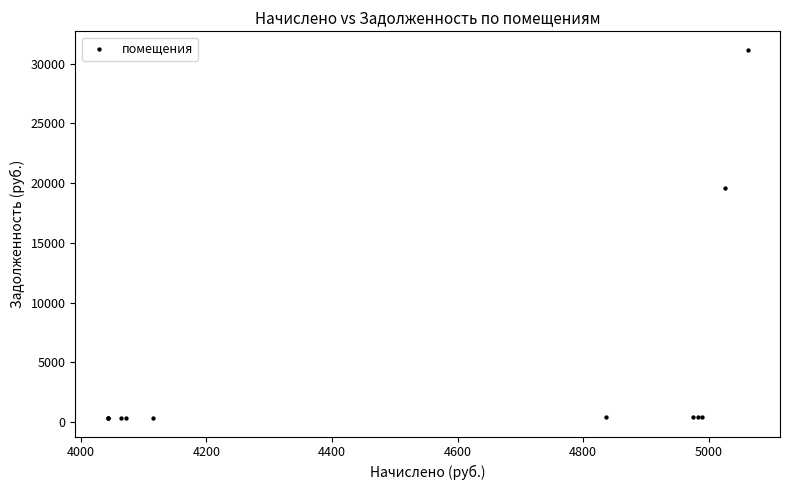

What Y value in the scatter plot is closest to 15743?

19608.2